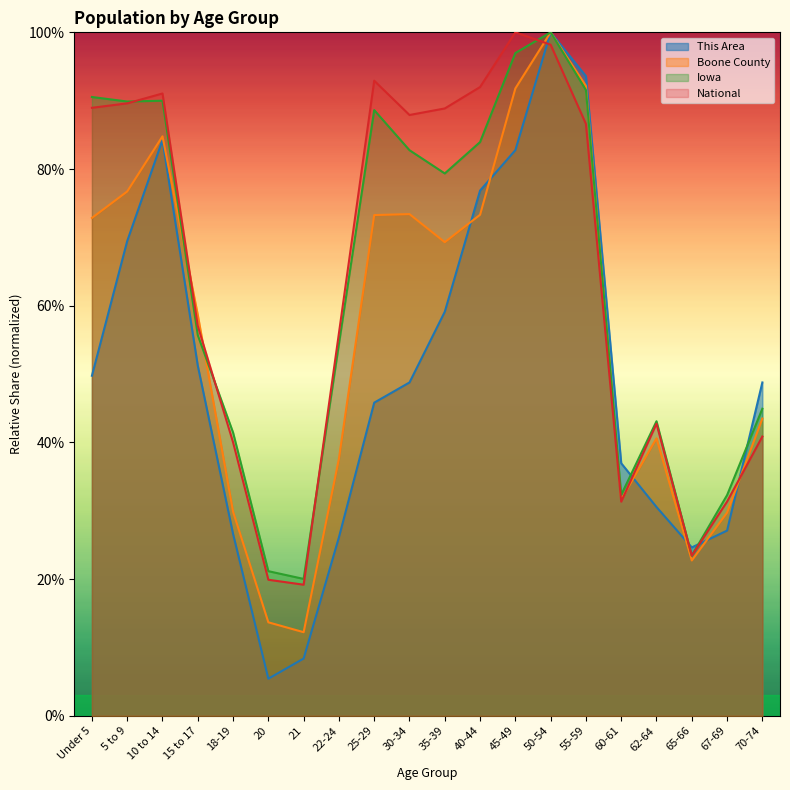

Between 10 to 14 and 18-19, which series saw the biggest shift?

This Area